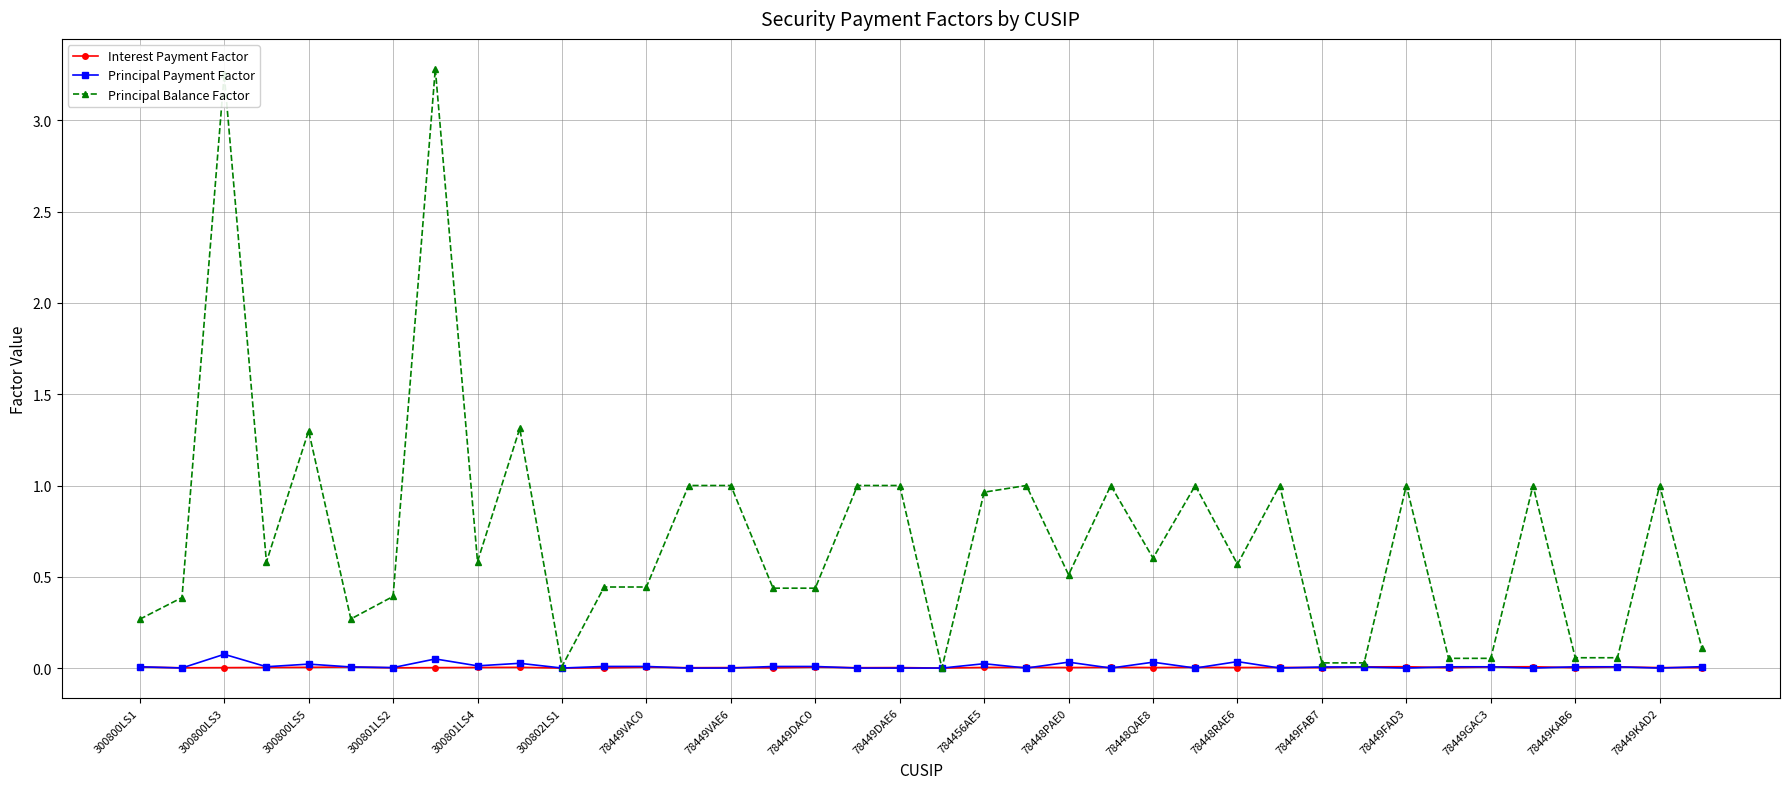

True or false: Principal Payment Factor has more than 1 interior local peaks.

True